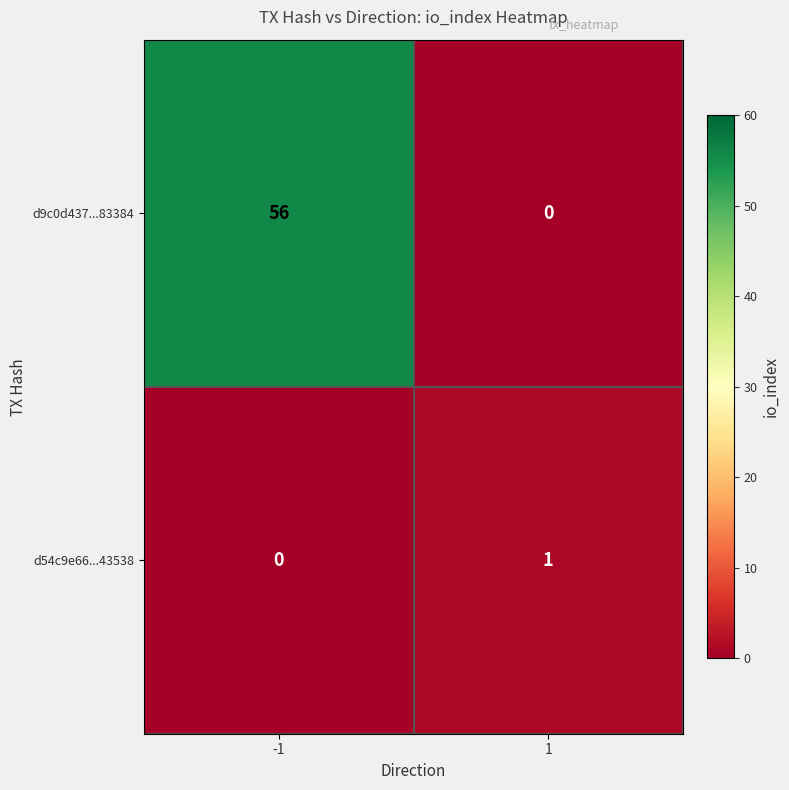

What is the spread (max minus min) of values at -1?

56